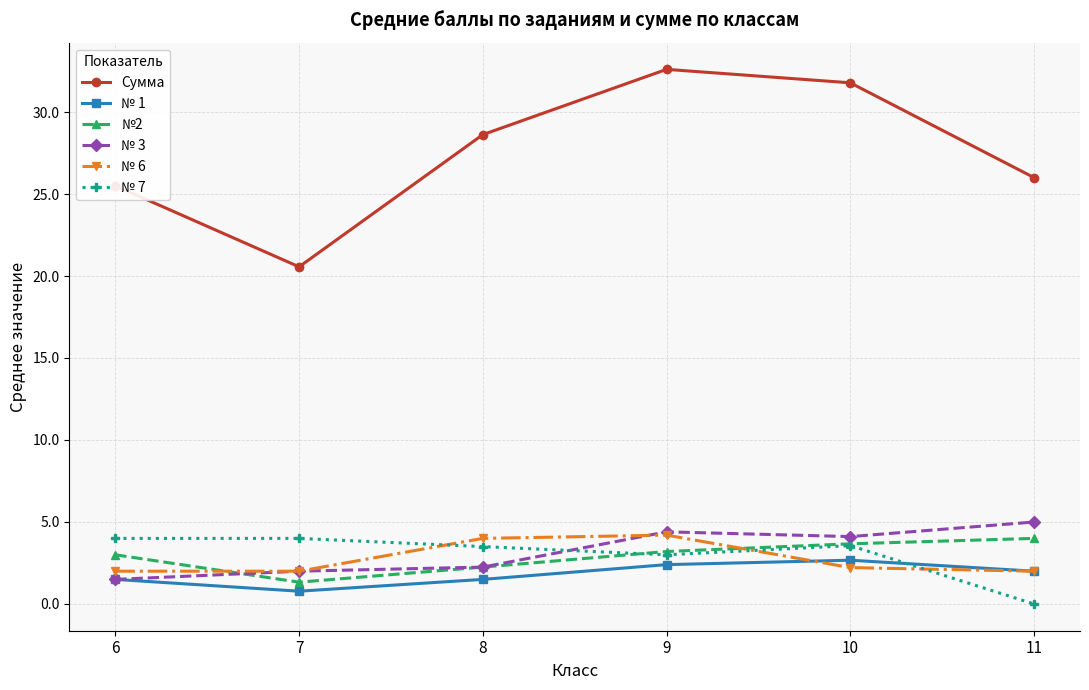

Which label corresponds to the smallest value in the chart?

11